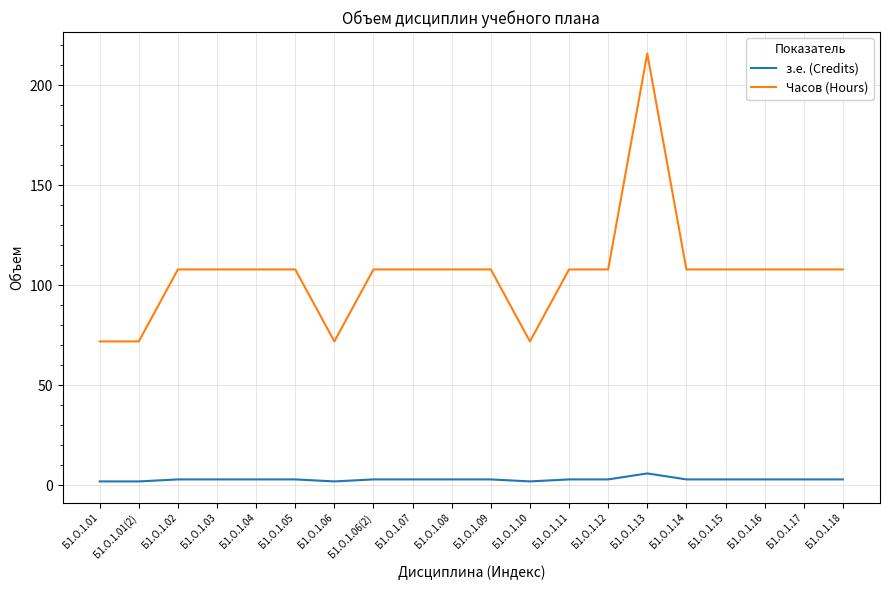

Which series has the widest spread of values?

Часов (Hours)